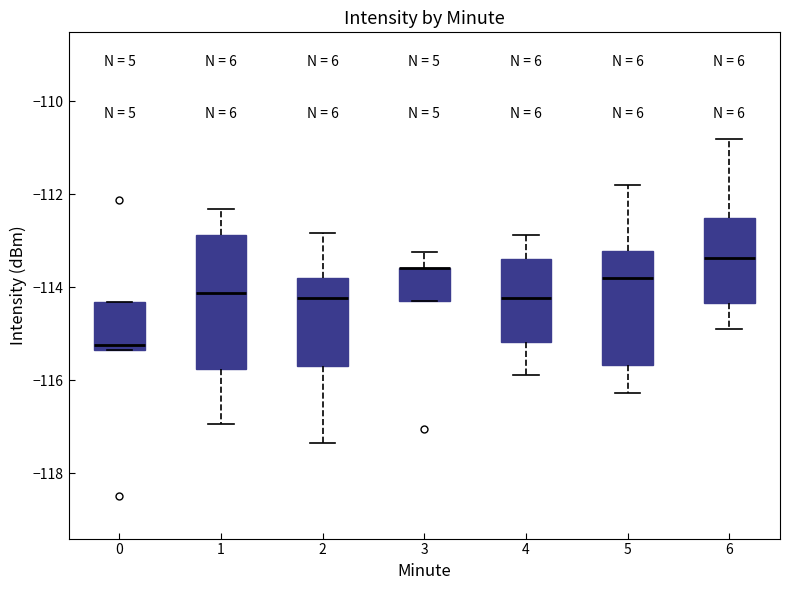

Reading left to right, transcribe this box plot: for each box, give where its median line is, the range the box spans, and where its two whiskers end, as read against the y-axis. The values are not printed on the chart, so give them approximately, as read against the axis.

0: median -115.2, box -115.4 to -114.4, whiskers -115.4 to -114.4
1: median -114.2, box -115.8 to -112.8, whiskers -117.0 to -112.4
2: median -114.2, box -115.6 to -113.8, whiskers -117.4 to -112.8
3: median -113.6 (drawn on the box's upper edge), box -114.2 to -113.6, whiskers -114.2 to -113.2
4: median -114.2, box -115.2 to -113.4, whiskers -115.8 to -112.8
5: median -113.8, box -115.6 to -113.2, whiskers -116.2 to -111.8
6: median -113.4, box -114.4 to -112.6, whiskers -114.8 to -110.8